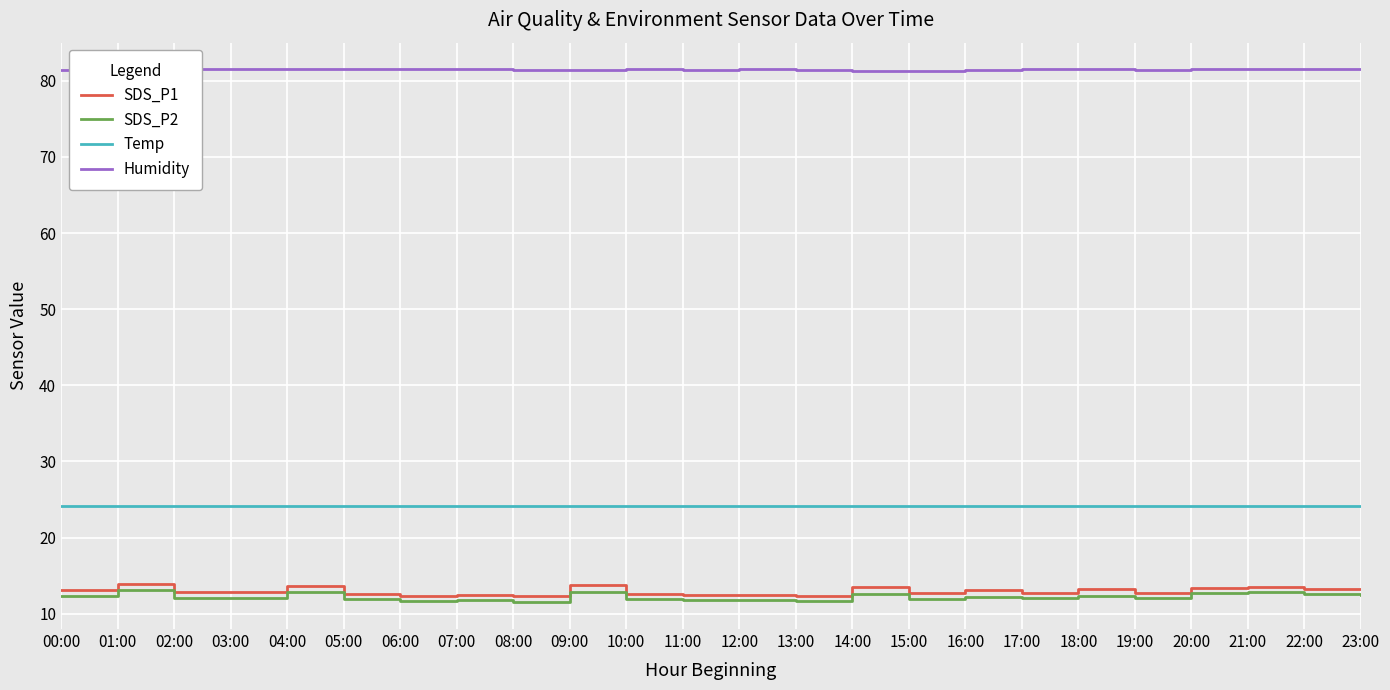

Reading right to left, what are all the values shown in this chart?

SDS_P1: 13.2	13.3	13.6	13.4	12.7	13.3	12.7	13.1	12.7	13.5	12.4	12.5	12.5	12.6	13.7	12.3	12.5	12.4	12.6	13.6	12.9	12.8	13.9	13.1
SDS_P2: 12.5	12.6	12.9	12.7	12.1	12.4	12.0	12.3	12.0	12.6	11.7	11.8	11.8	12.0	12.8	11.5	11.8	11.7	11.9	12.8	12.1	12.1	13.1	12.3
Temp: 24.2	24.2	24.2	24.2	24.2	24.2	24.2	24.2	24.2	24.2	24.2	24.2	24.2	24.2	24.2	24.2	24.2	24.2	24.2	24.2	24.2	24.2	24.1	24.2
Humidity: 81.5	81.5	81.5	81.5	81.4	81.5	81.5	81.4	81.3	81.3	81.4	81.5	81.4	81.5	81.4	81.4	81.5	81.5	81.5	81.5	81.5	81.5	81.4	81.4